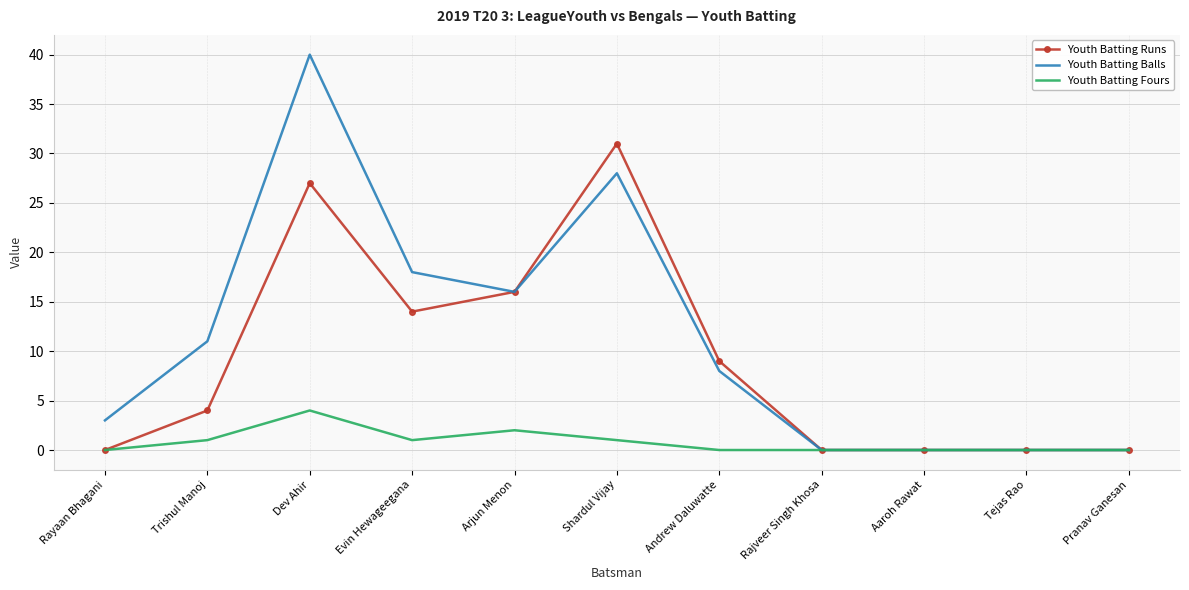

List the series in order of their overall mean, highest first.

Youth Batting Balls, Youth Batting Runs, Youth Batting Fours